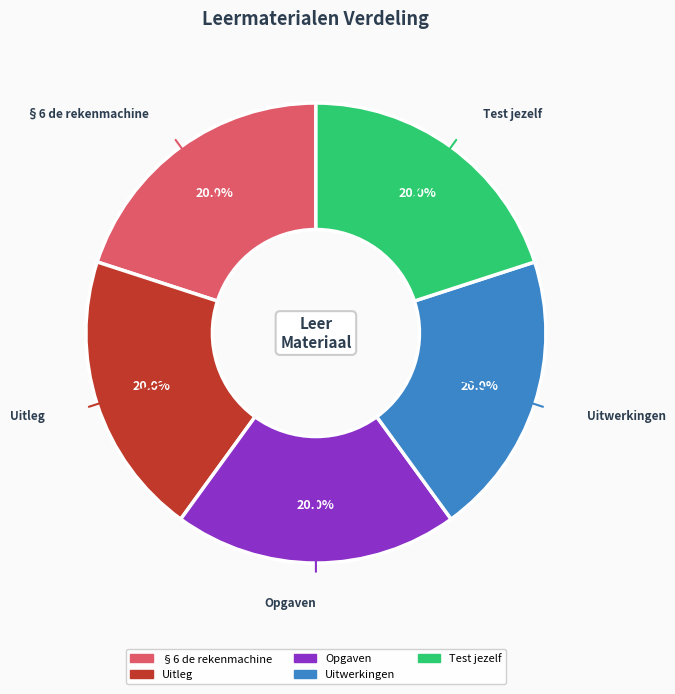

To the nearest percent, what percentage of the pie is Opgaven?

20%